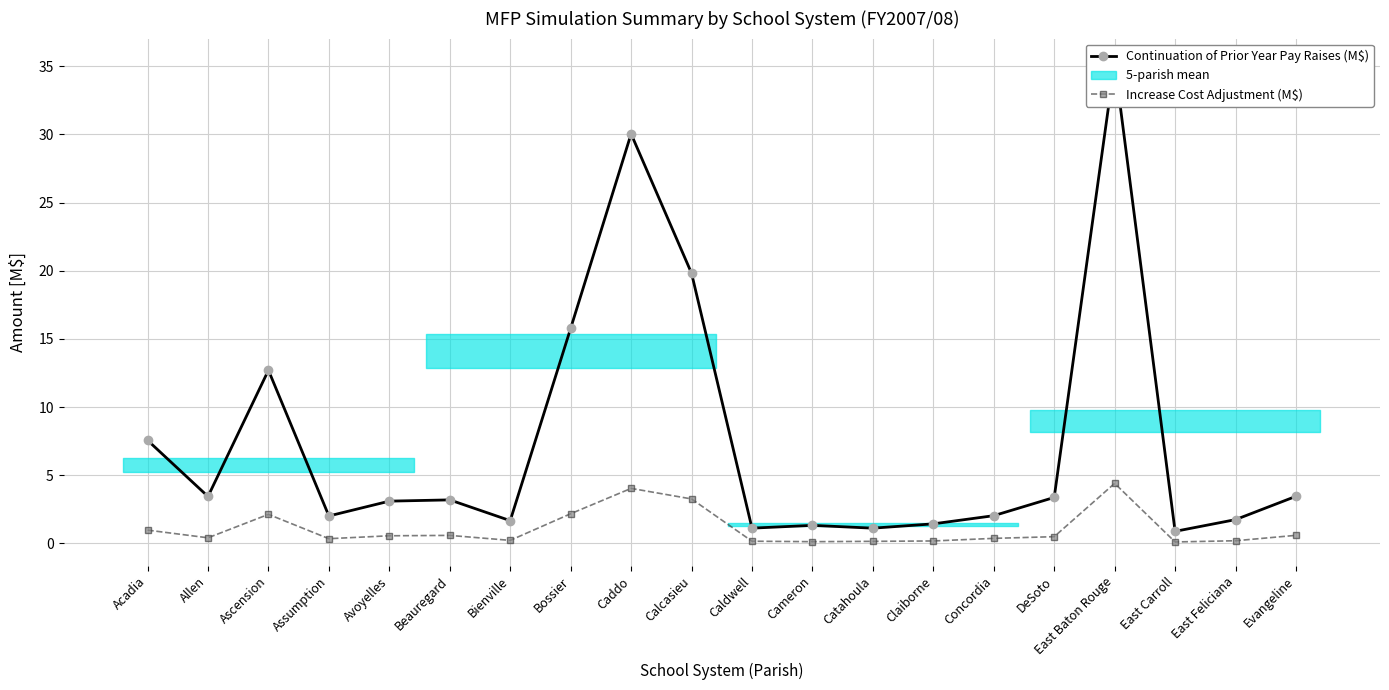

Read the Continuation of Prior Year Pay Raises (M$) value at Ascension.

12.7